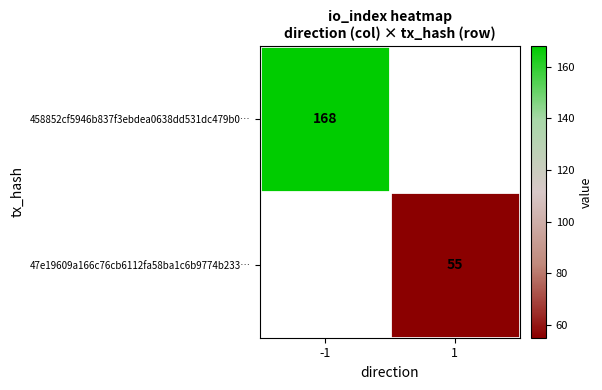

What is the minimum value shown in the chart?

55.0